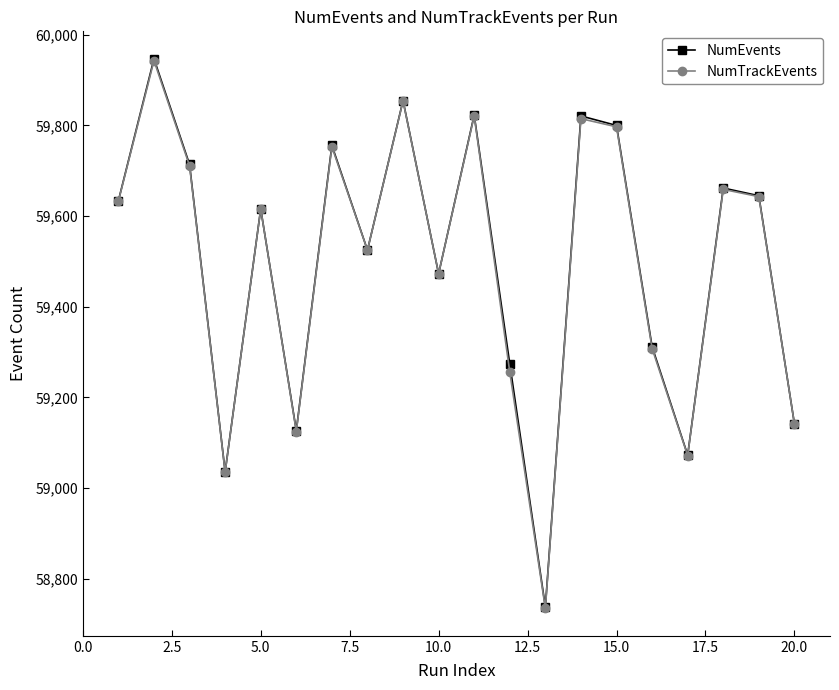

What is the maximum value shown in the chart?

59947